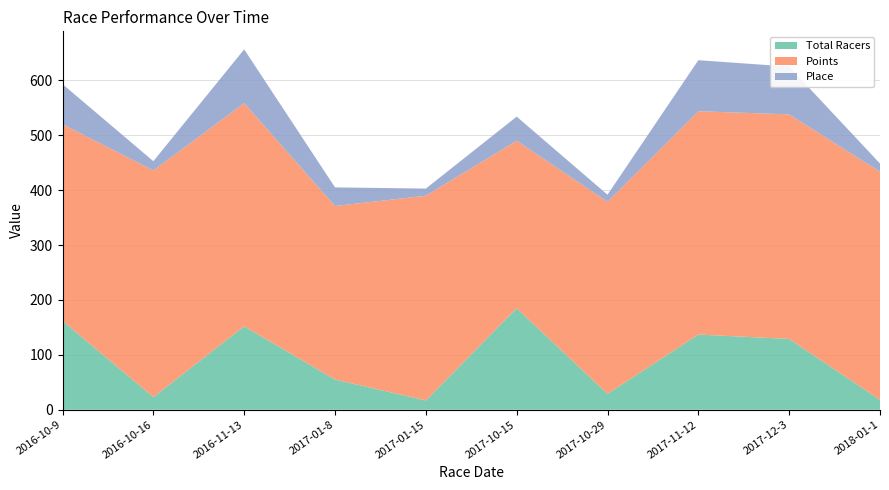

Reading left to right, extract all data points from this chart.

Total Racers: 2016-10-9=162.0	2016-10-16=23.0	2016-11-13=152.0	2017-01-8=55.0	2017-01-15=17.0	2017-10-15=185.0	2017-10-29=29.0	2017-11-12=137.0	2017-12-3=129.0	2018-01-1=18.0
Points: 2016-10-9=358.1	2016-10-16=412.8	2016-11-13=406.5	2017-01-8=316.1	2017-01-15=372.9	2017-10-15=304.9	2017-10-29=349.7	2017-11-12=406.7	2017-12-3=409.1	2018-01-1=415.5
Place: 2016-10-9=73.0	2016-10-16=17.0	2016-11-13=98.0	2017-01-8=34.0	2017-01-15=13.0	2017-10-15=44.0	2017-10-29=13.0	2017-11-12=93.0	2017-12-3=87.0	2018-01-1=15.0